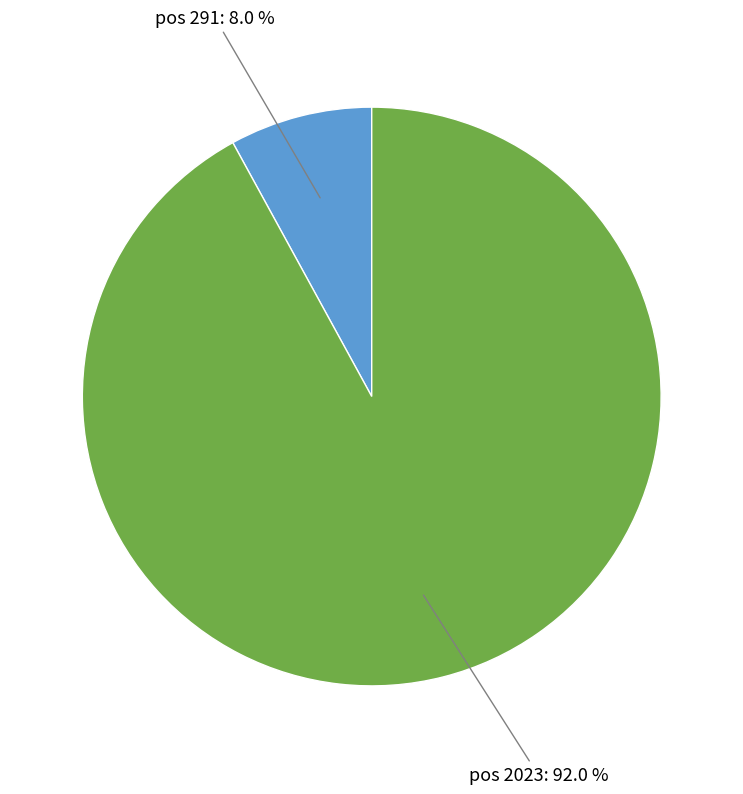

Is there a majority slice in this chart?

Yes